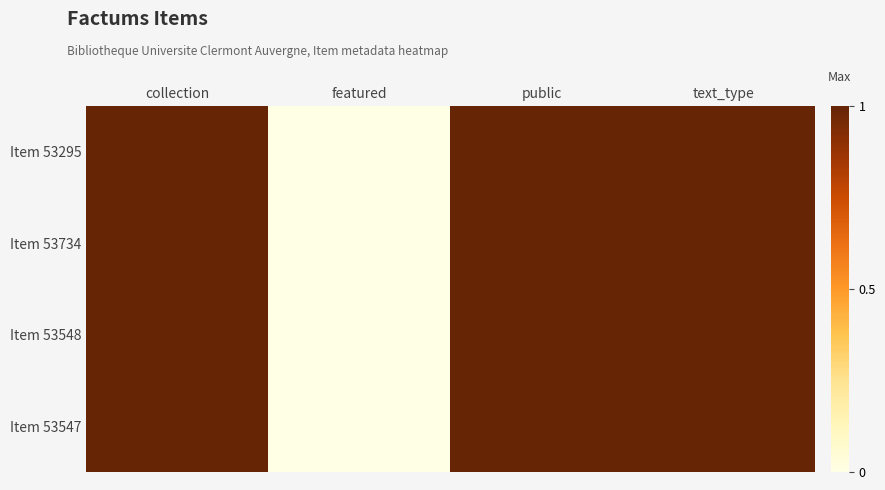

Between featured and public, which series saw the biggest shift?

Item 53295